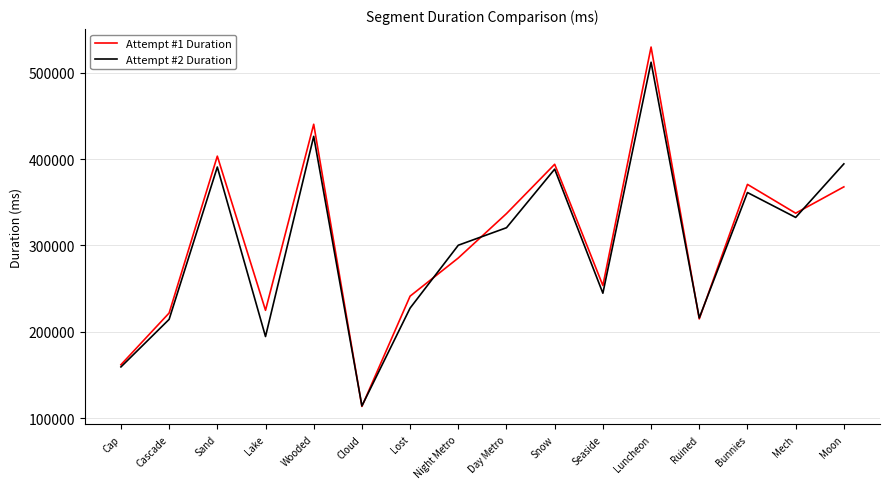

The value of Attempt #2 Duration at Lost is 227469. True or false?

True